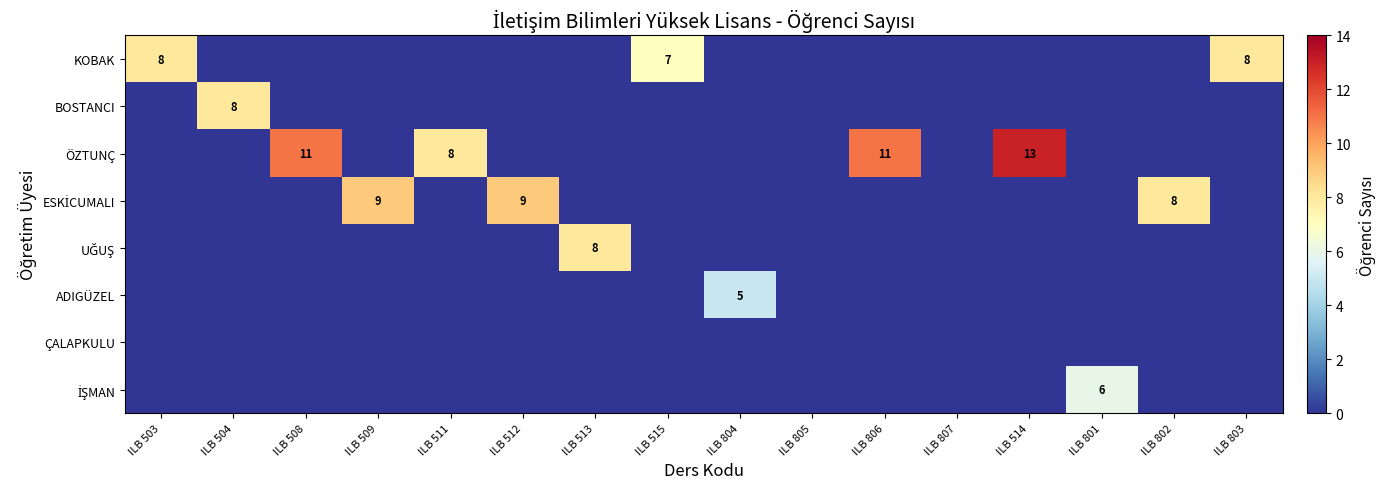

The value of ÖZTUNÇ at ILB 806 is 20. True or false?

False